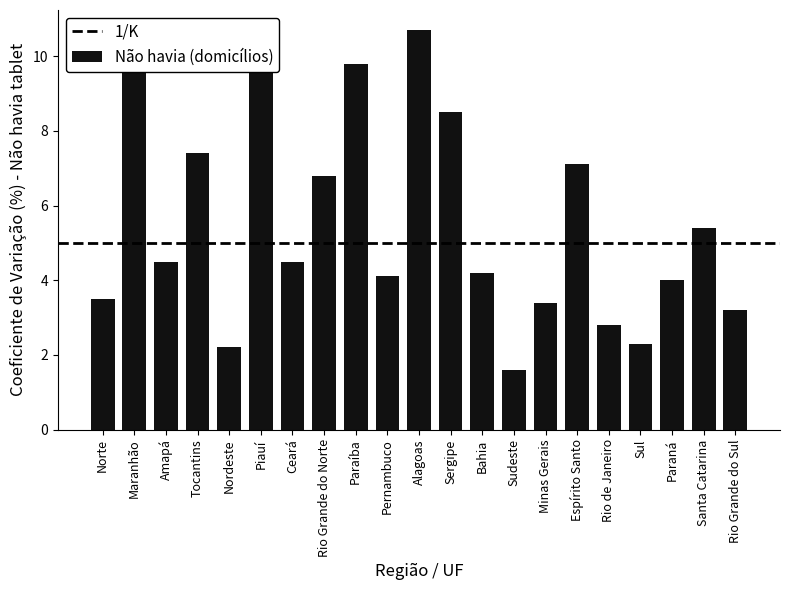

Is it true that the value at Paraná is 6.2?

False